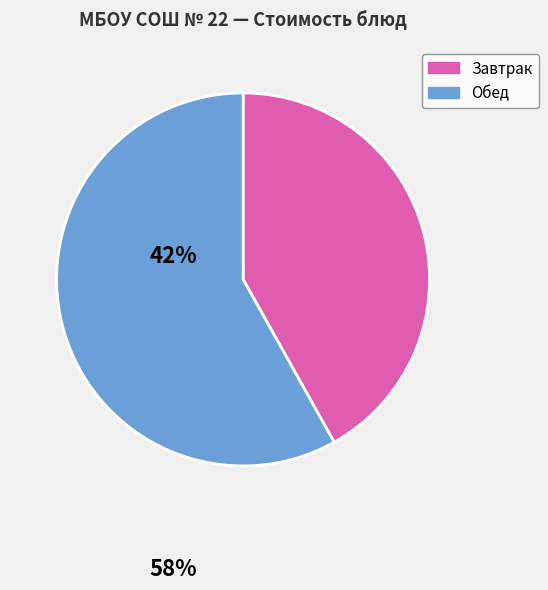

Which has a higher value, Завтрак or Обед?

Обед